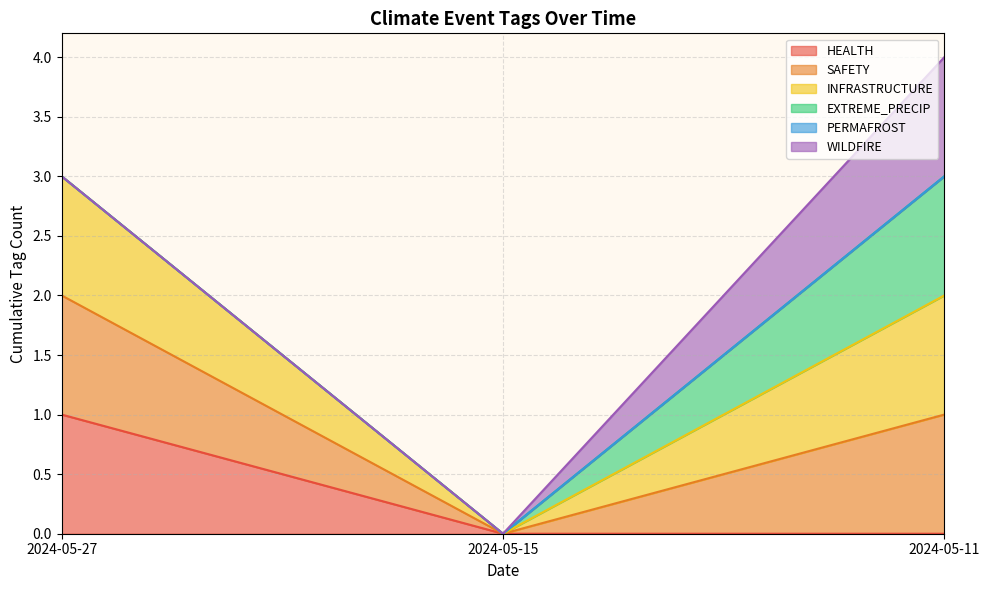

Which series changed the most between 2024-05-27 and 2024-05-11?

HEALTH